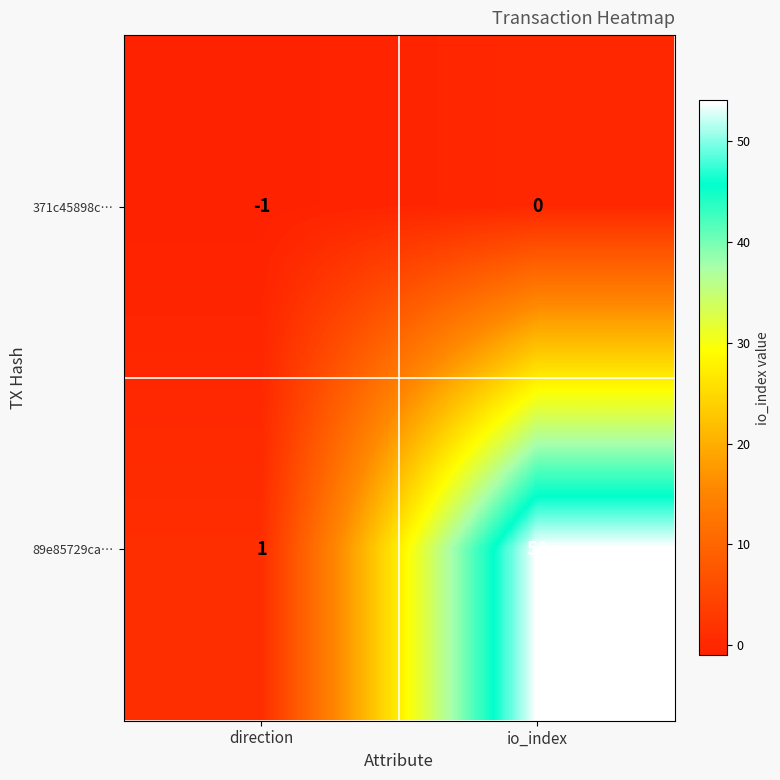

Which label corresponds to the smallest value in the chart?

direction